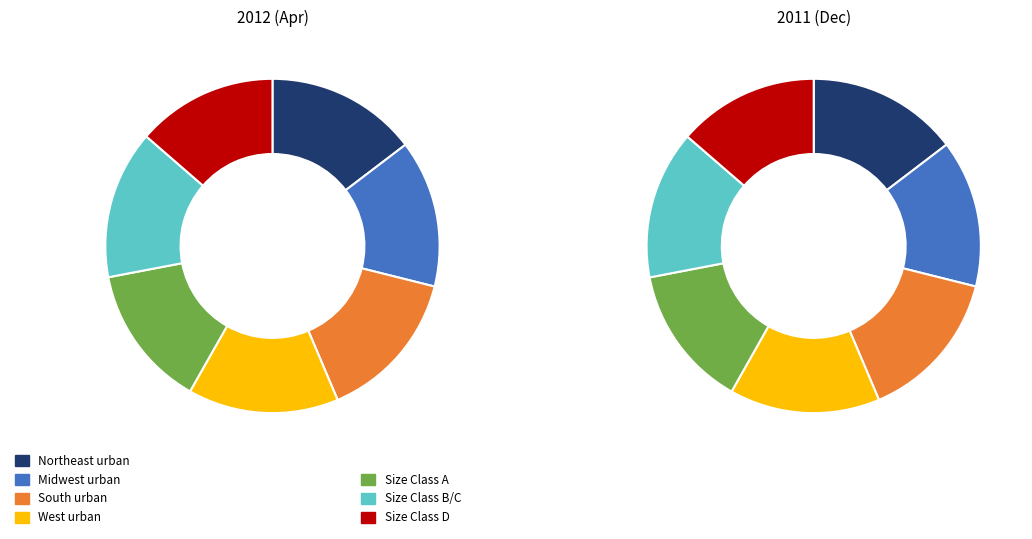

How many slices are in this pie chart?

7